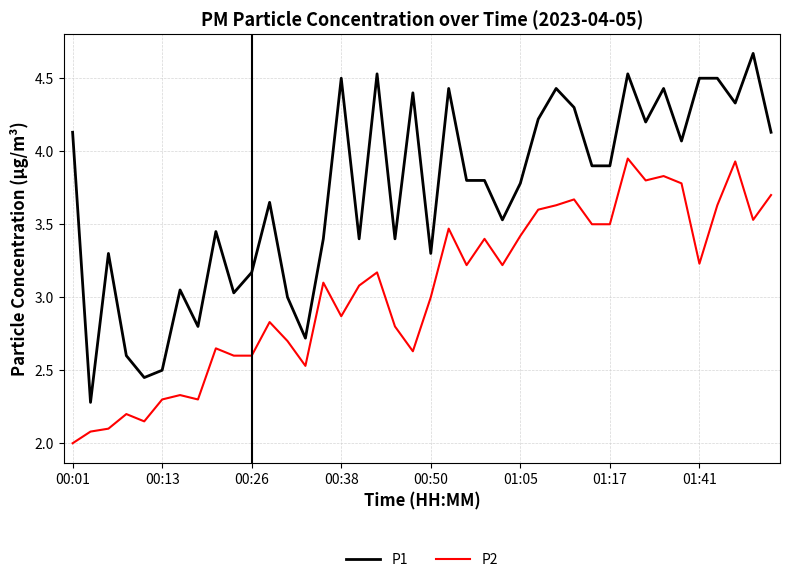

Which series has the largest range (max minus min)?

P1